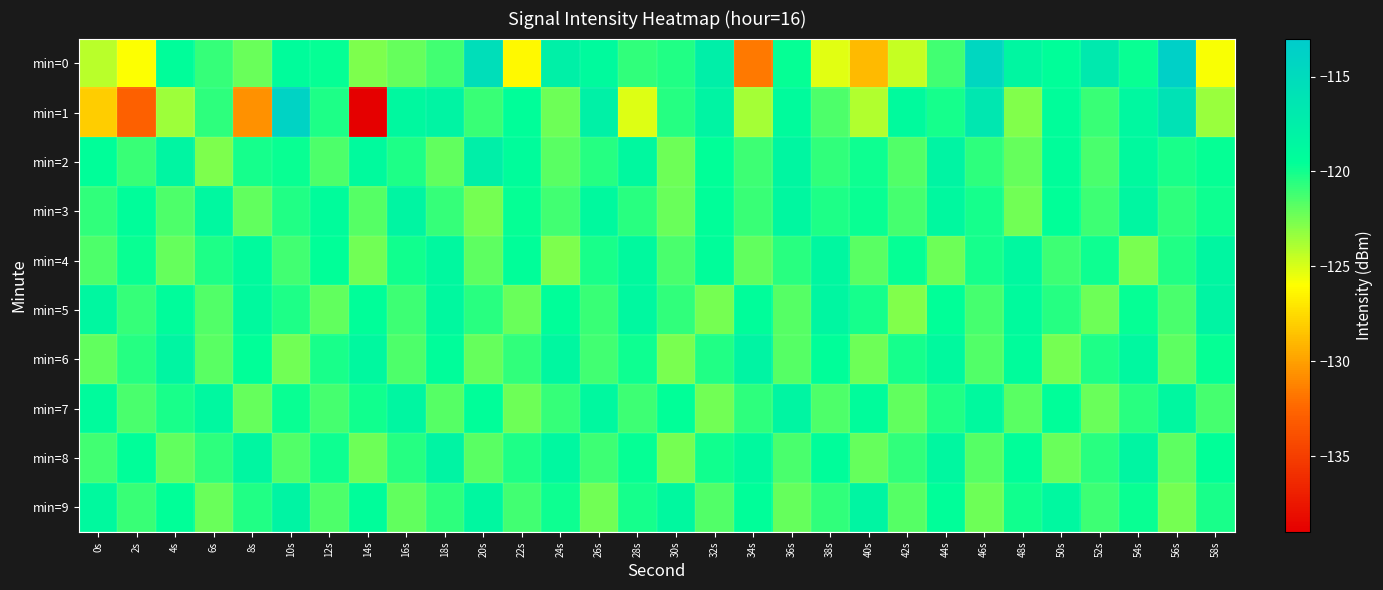

What is the difference between the highest and lowest values at 14s?

20.2